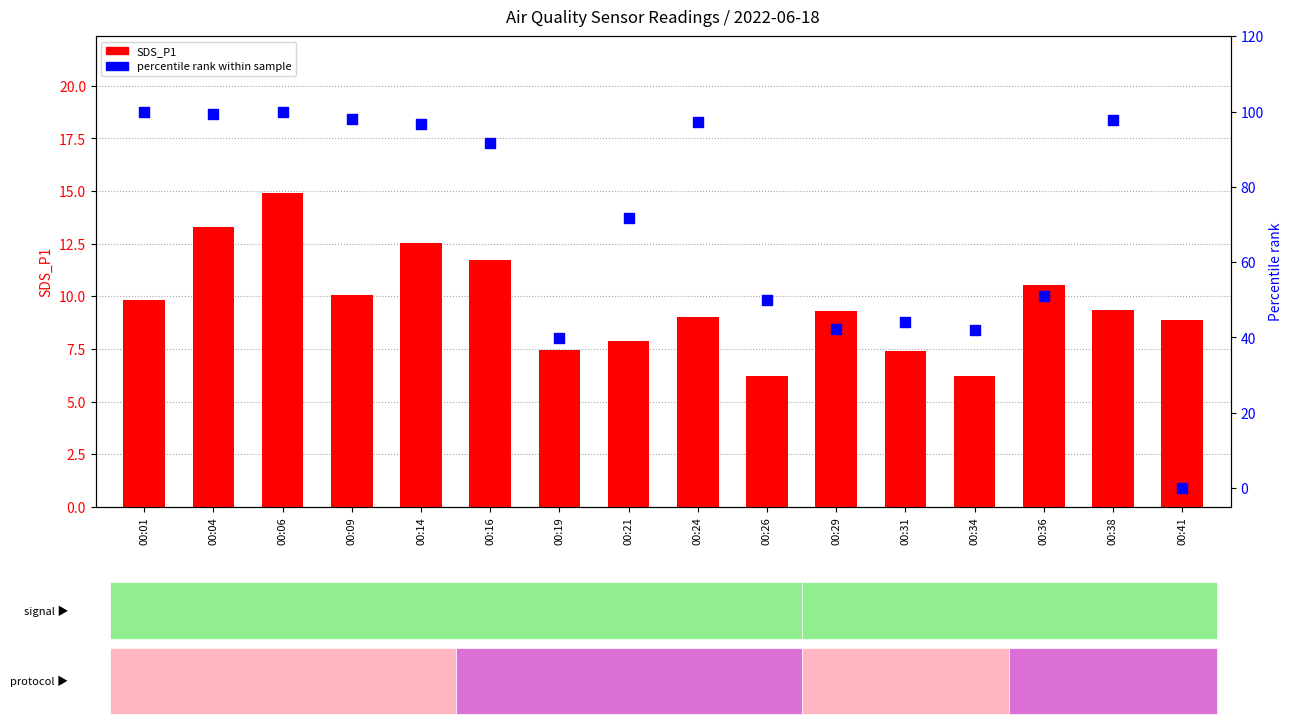

At which category is the sum across all series the highest?

00:06